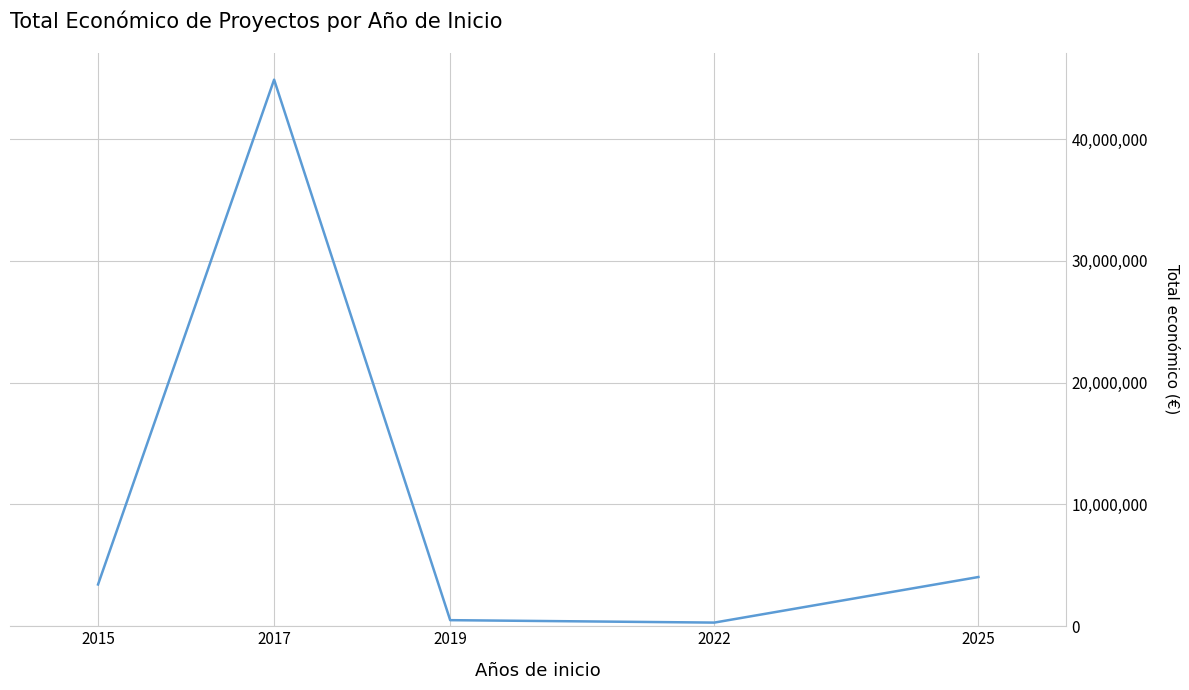

Read the value at 2019.

499930